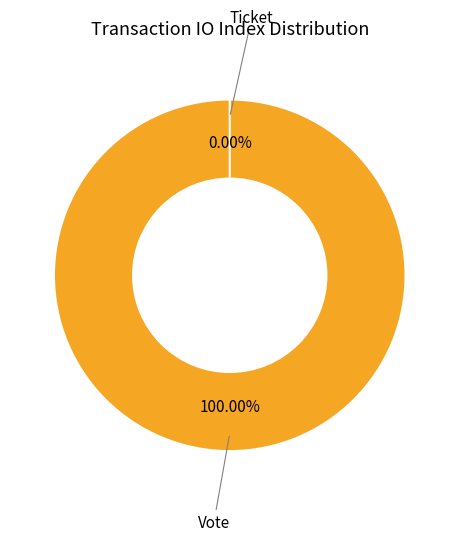

The Vote slice represents 100% of the pie. True or false?

True